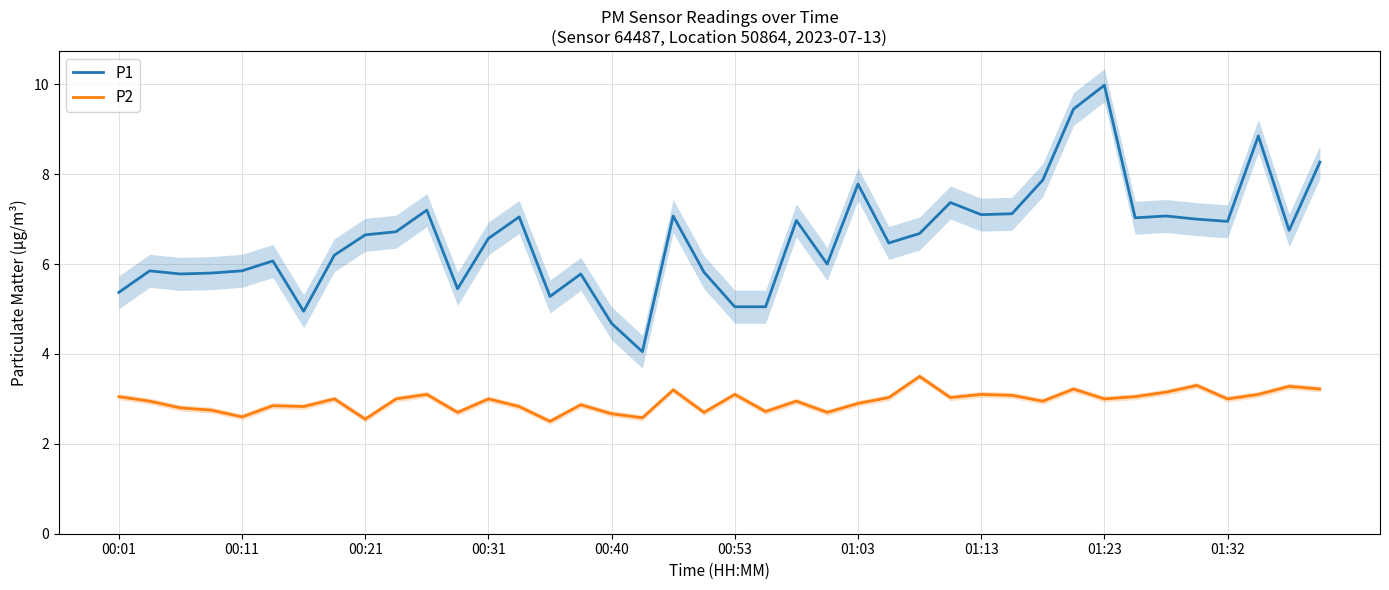

Reading right to left, transcribe all the data shown in this chart.

P1: 8.3	6.8	8.8	7.0	7.0	7.1	7.0	10.0	9.4	7.9	7.1	7.1	7.4	6.7	6.5	7.8	6.0	7.0	5.0	5.0	5.8	7.1	4.0	4.7	5.8	5.3	7.0	6.6	5.5	7.2	6.7	6.7	6.2	5.0	6.1	5.8	5.8	5.8	5.8	5.4
P2: 3.2	3.3	3.1	3.0	3.3	3.1	3.0	3.0	3.2	3.0	3.1	3.1	3.0	3.5	3.0	2.9	2.7	3.0	2.7	3.1	2.7	3.2	2.6	2.7	2.9	2.5	2.8	3.0	2.7	3.1	3.0	2.5	3.0	2.8	2.9	2.6	2.8	2.8	3.0	3.0